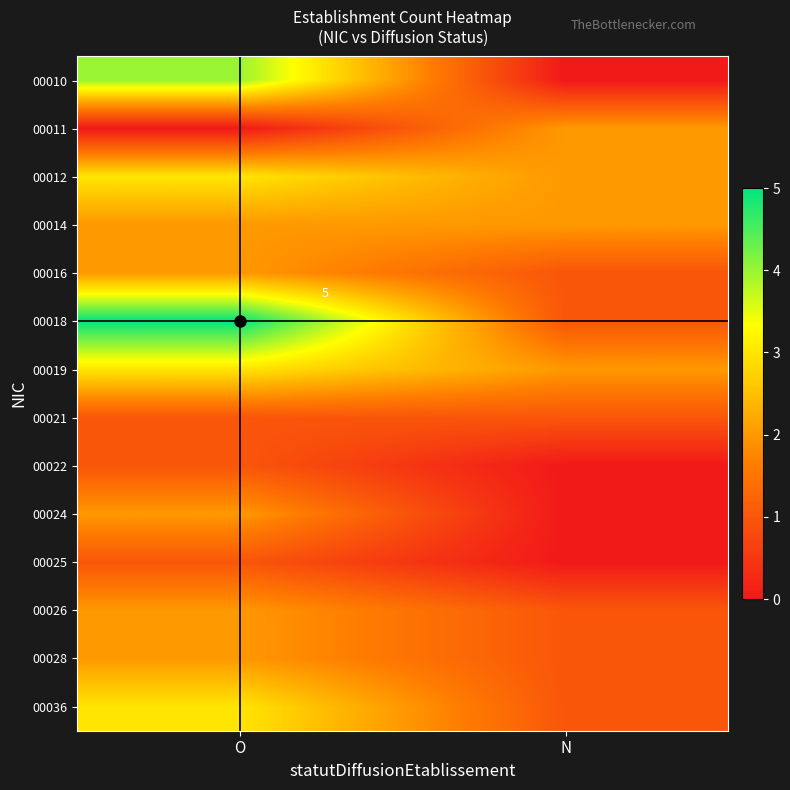

The value of 00025 at O is 1. True or false?

True